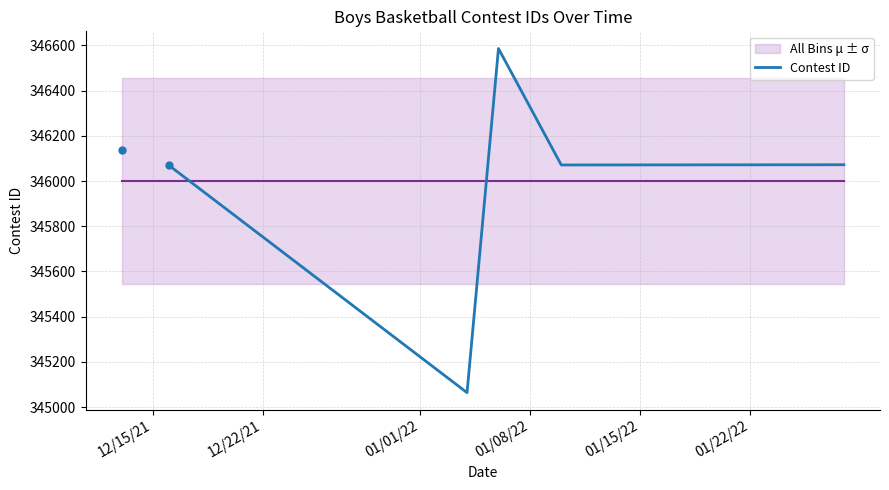

What is the minimum value for Contest ID?

345064